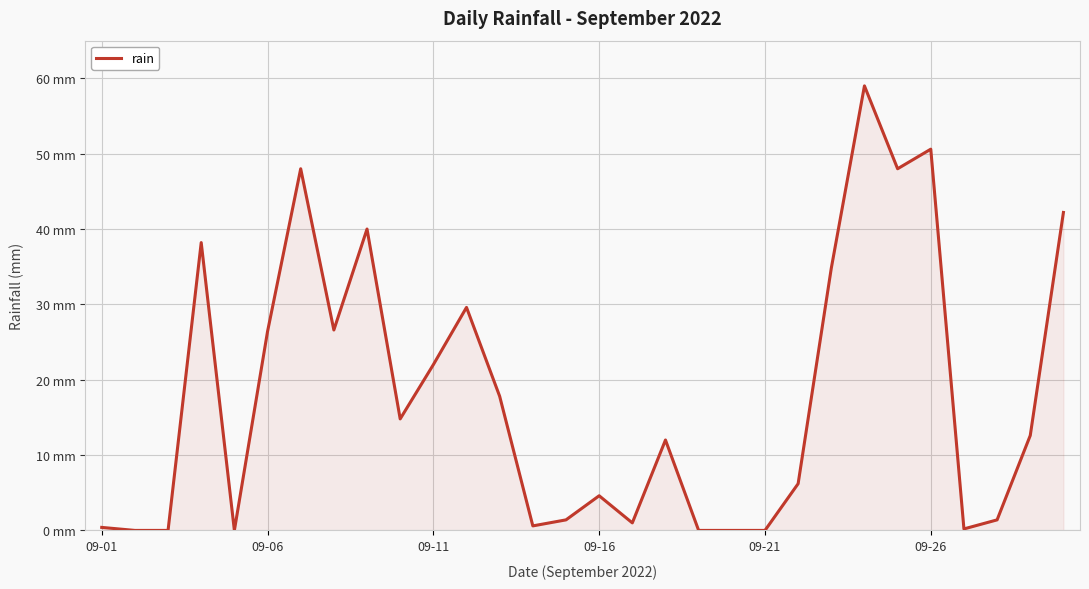

Does the chart display data point markers on the line(s)?

No